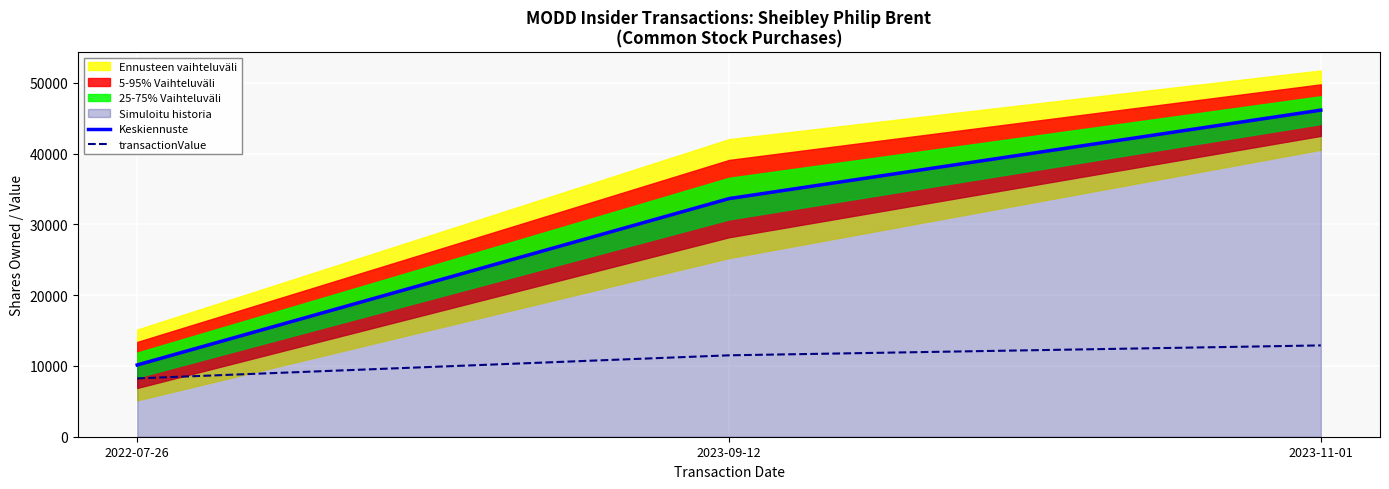

Count the Keskiennuste values in the range 10139 to 46139.

3